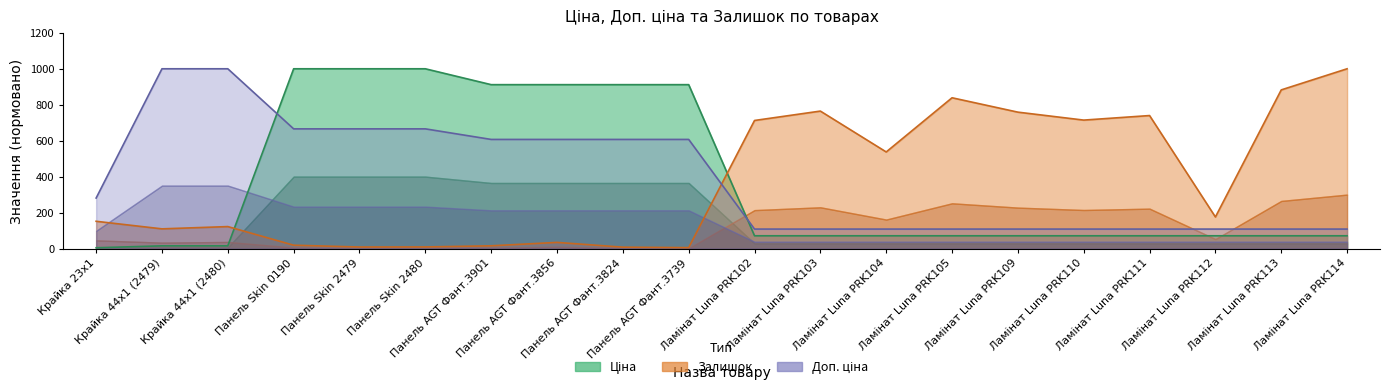

Between Панель AGT Фант.3739 and Ламінат Luna PRK104, which series saw the biggest shift?

Ціна